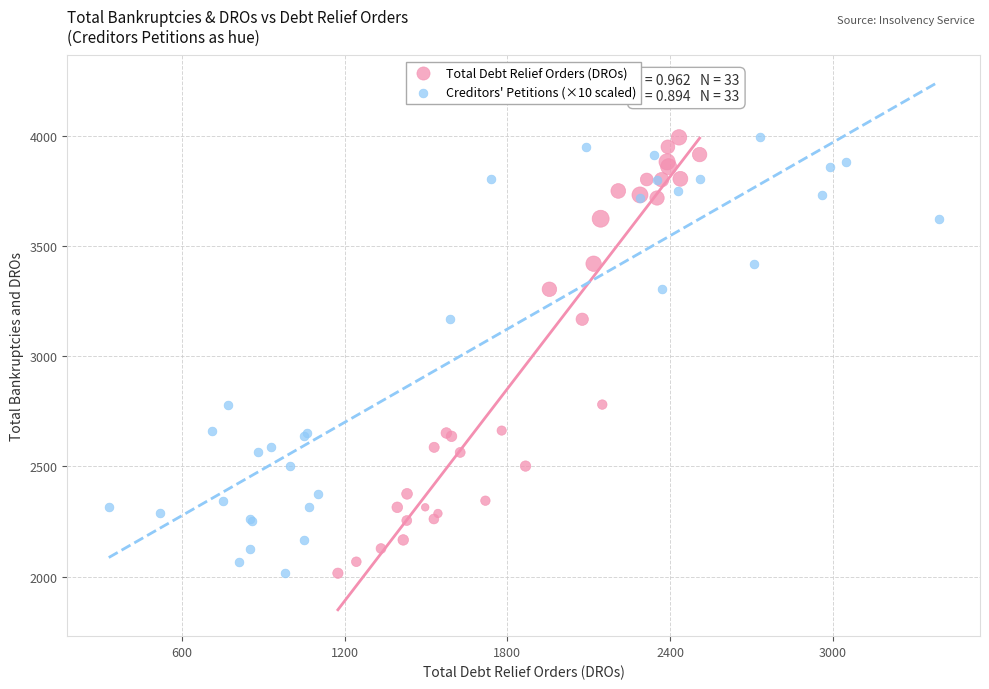

What are all the series names shown in the legend?

Total Debt Relief Orders (DROs), Creditors' Petitions (×10 scaled)